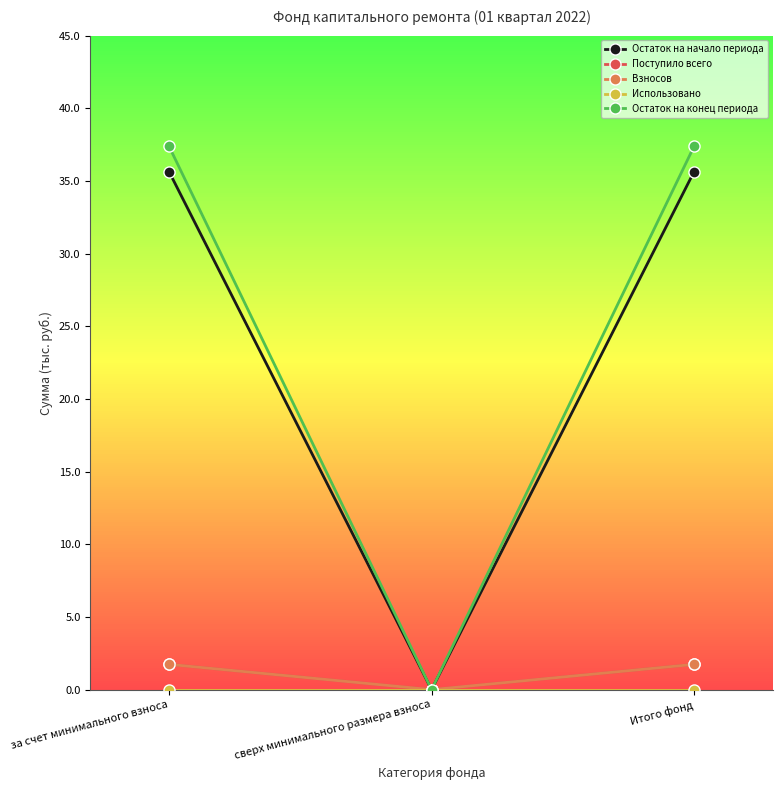

Does the chart have visible grid lines?

No